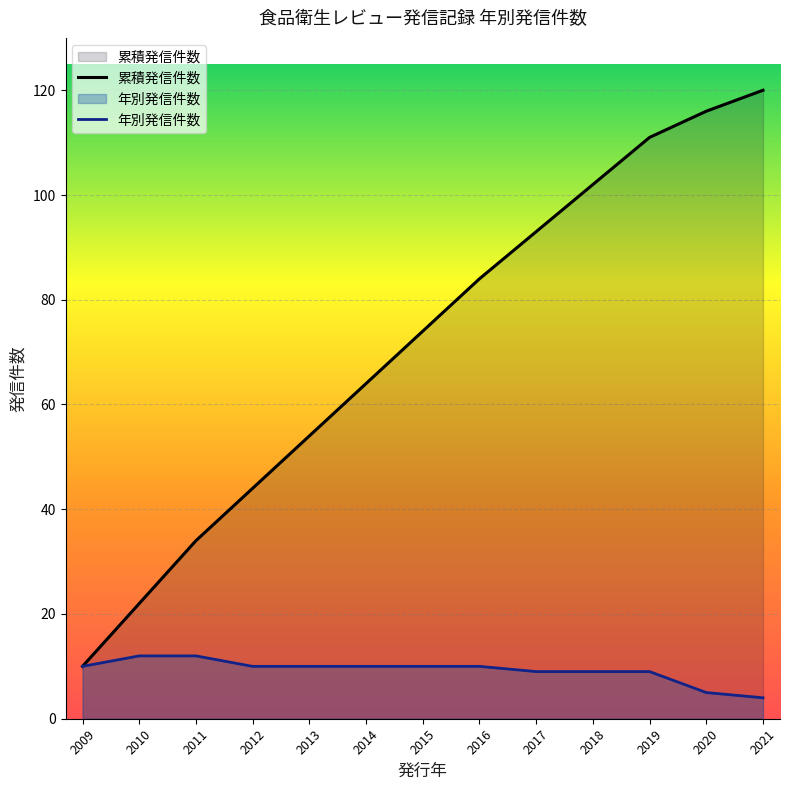

True or false: 累積発信件数 and 年別発信件数 cross at least once.

False